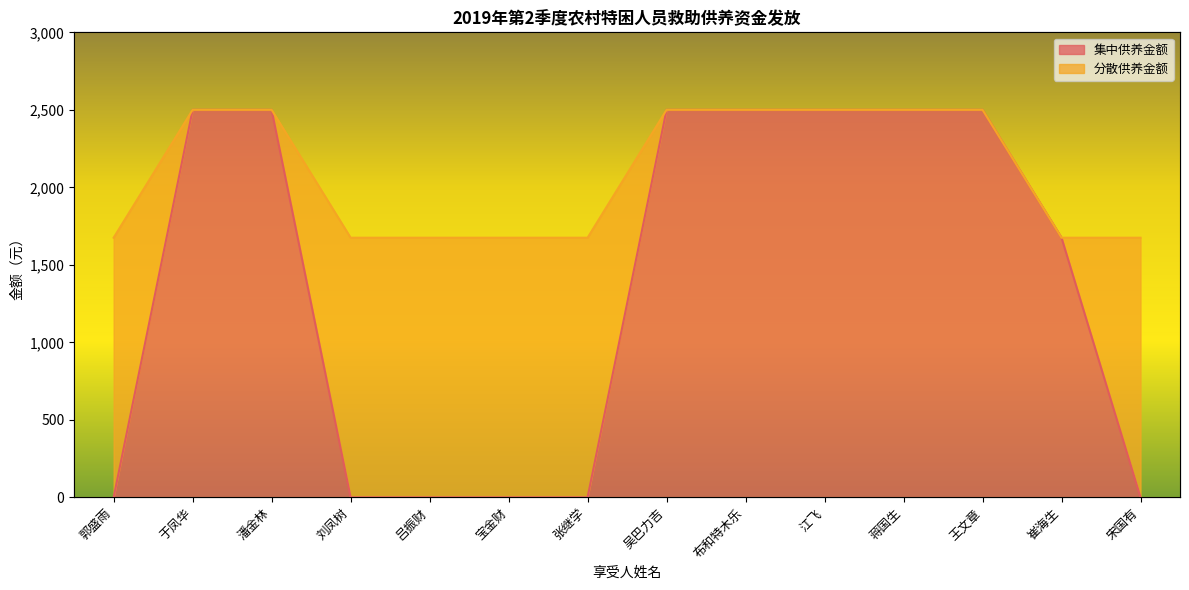

Which category has the highest value across all series?

于凤华